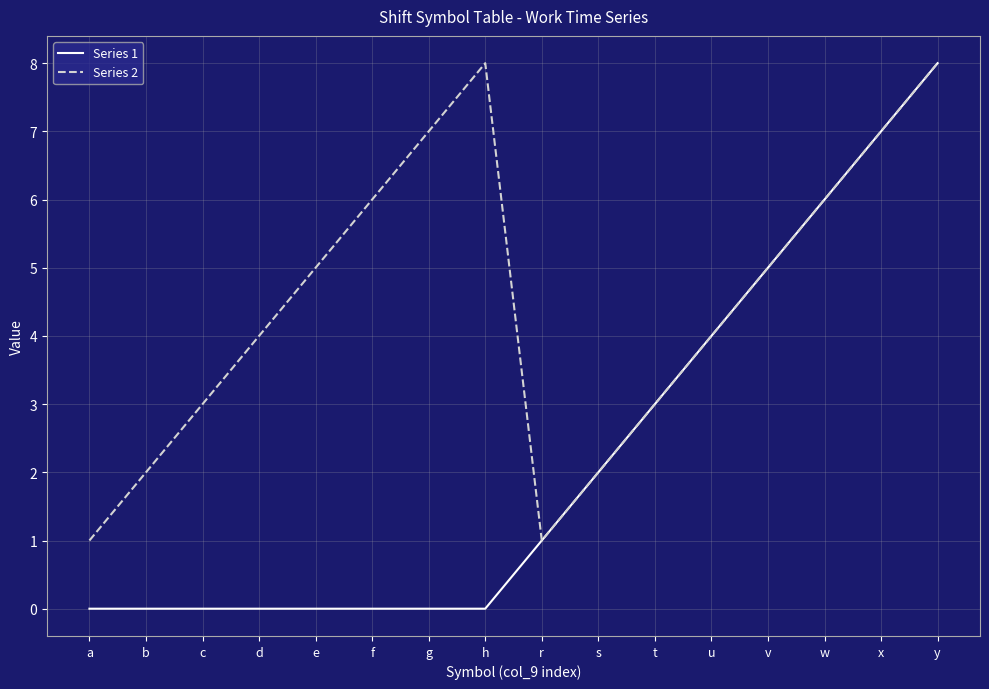

The Series 2 series shows 7 at g. True or false?

True